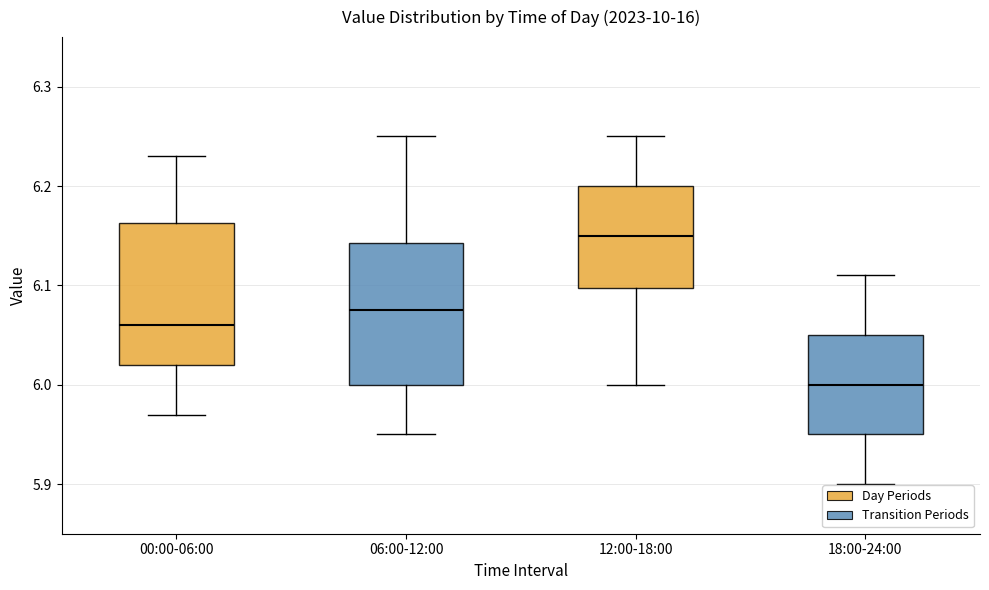

Reading left to right, transcribe this box plot: for each box, give where its median line is, the range the box spans, and where its two whiskers end, as read against the y-axis. The values are not printed on the chart, so give them approximately, as read against the axis.

00:00-06:00: median 6.06, box 6.02 to 6.16, whiskers 5.97 to 6.23
06:00-12:00: median 6.08, box 6.00 to 6.14, whiskers 5.95 to 6.25
12:00-18:00: median 6.15, box 6.10 to 6.20, whiskers 6.00 to 6.25
18:00-24:00: median 6.00, box 5.95 to 6.05, whiskers 5.90 to 6.11